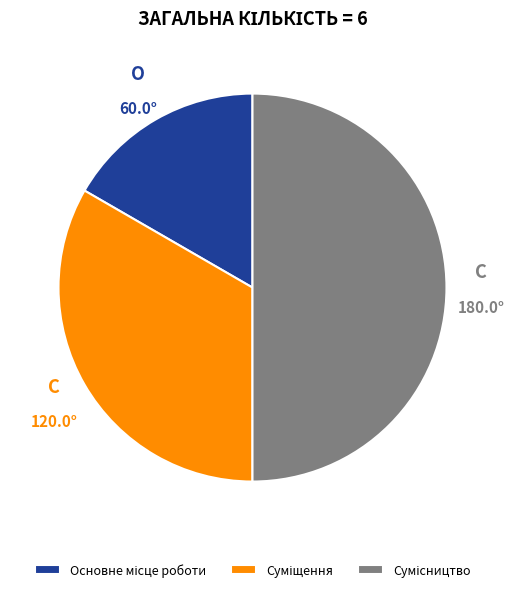

The Основне місце роботи slice represents 5% of the pie. True or false?

False